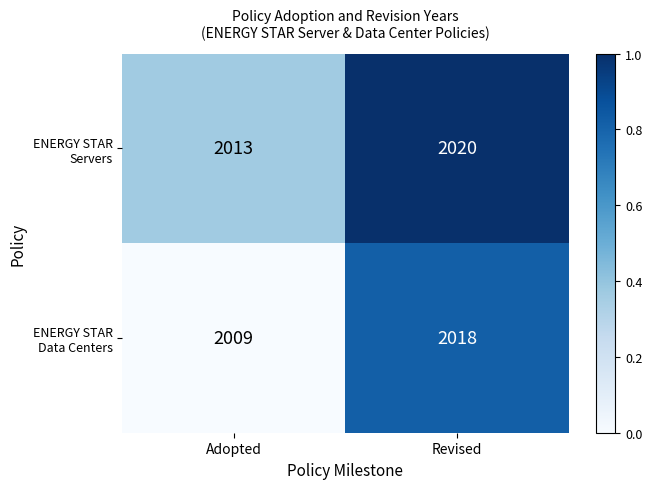

What is the minimum value shown in the chart?

2009